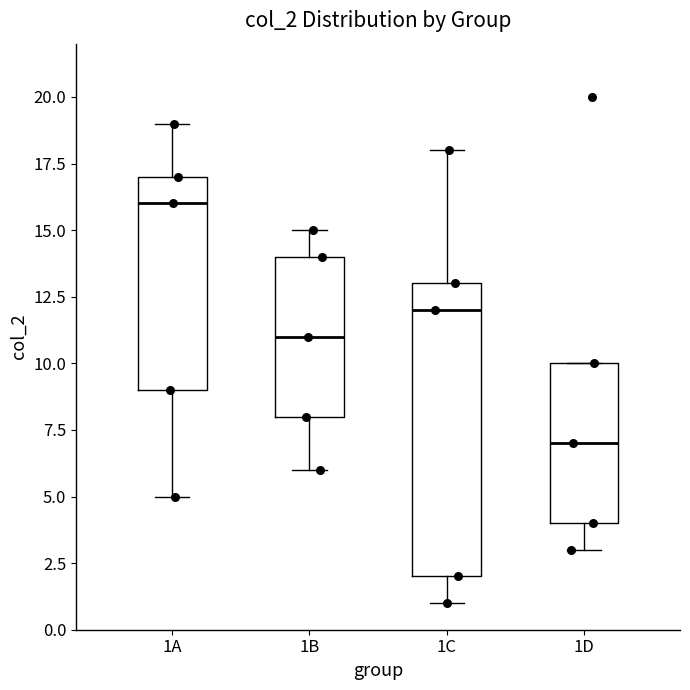

Reading left to right, read every box against the y-axis: the position of its median line, the range the box covers, and the ends of its whiskers. The values are not printed on the chart, so give them approximately, as read against the axis.

1A: median 16, box 9 to 17, whiskers 5 to 19
1B: median 11, box 8 to 14, whiskers 6 to 15
1C: median 12, box 2 to 13, whiskers 1 to 18
1D: median 7, box 4 to 10, whiskers 3 to 10